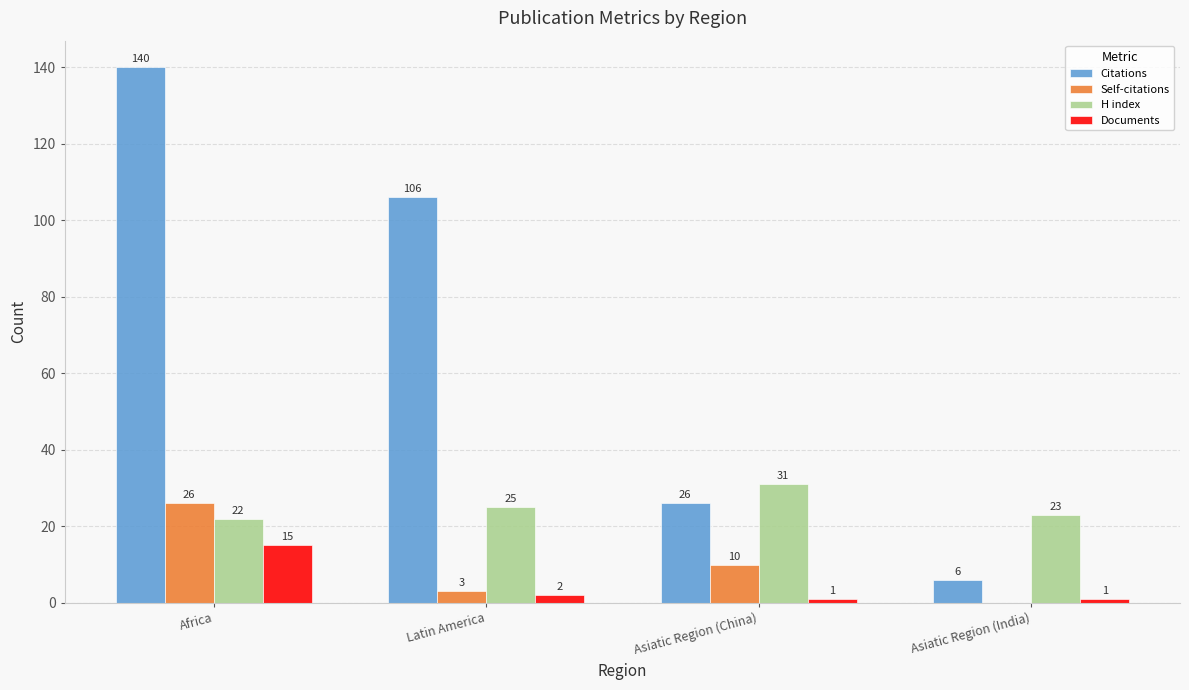

At which label does Citations reach its peak?

Africa